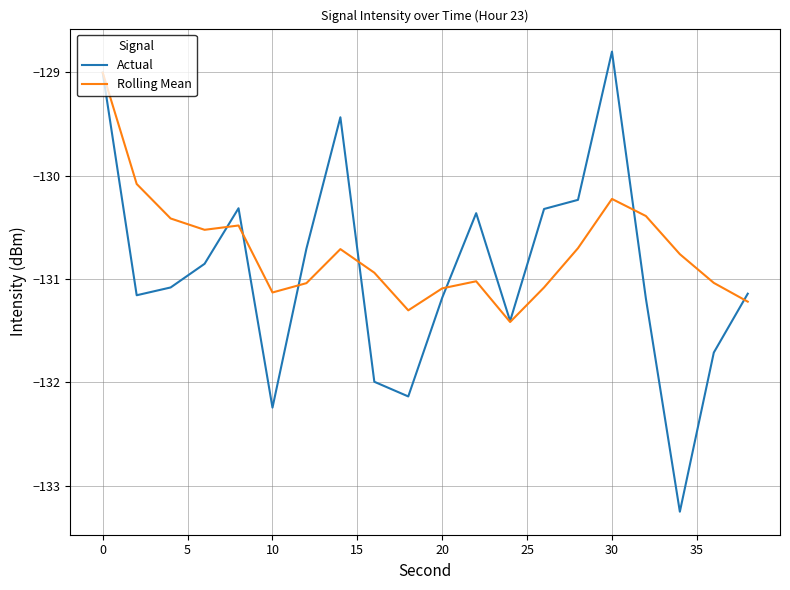

In Actual, how many points are higher than both neighbors (excluding endpoints)?

4